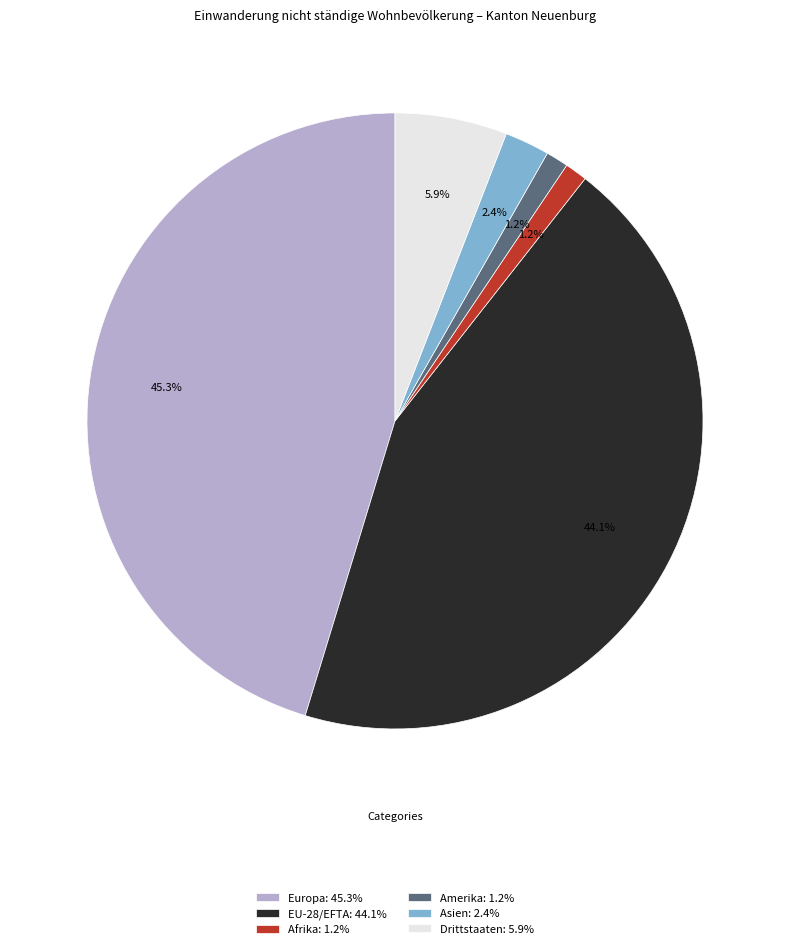

Which has a higher value, Amerika or Asien?

Asien